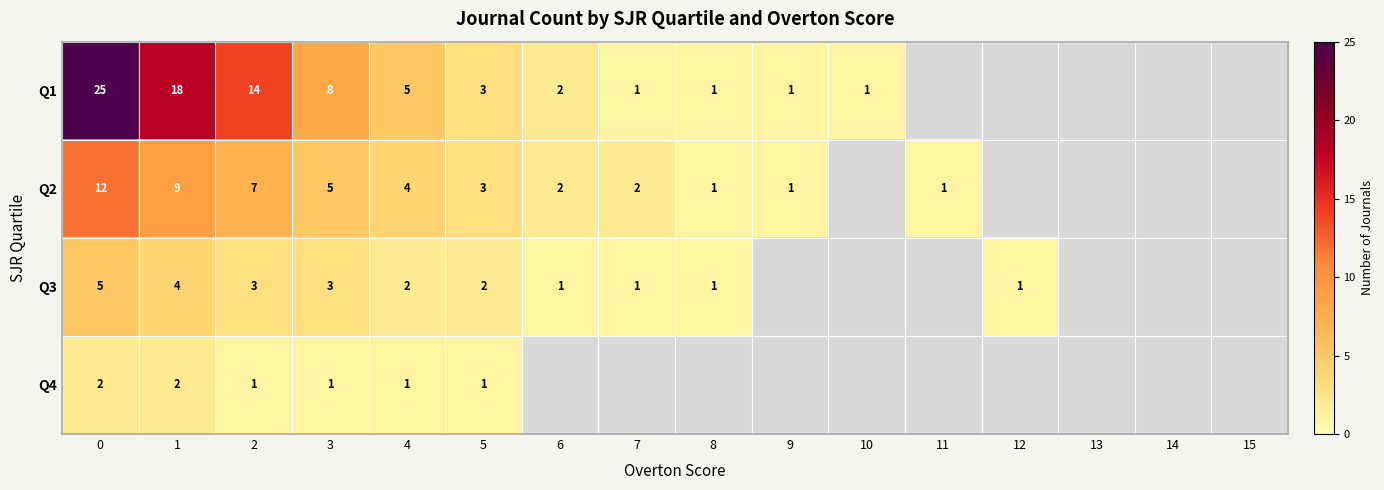

What is the greatest value displayed?

25.0